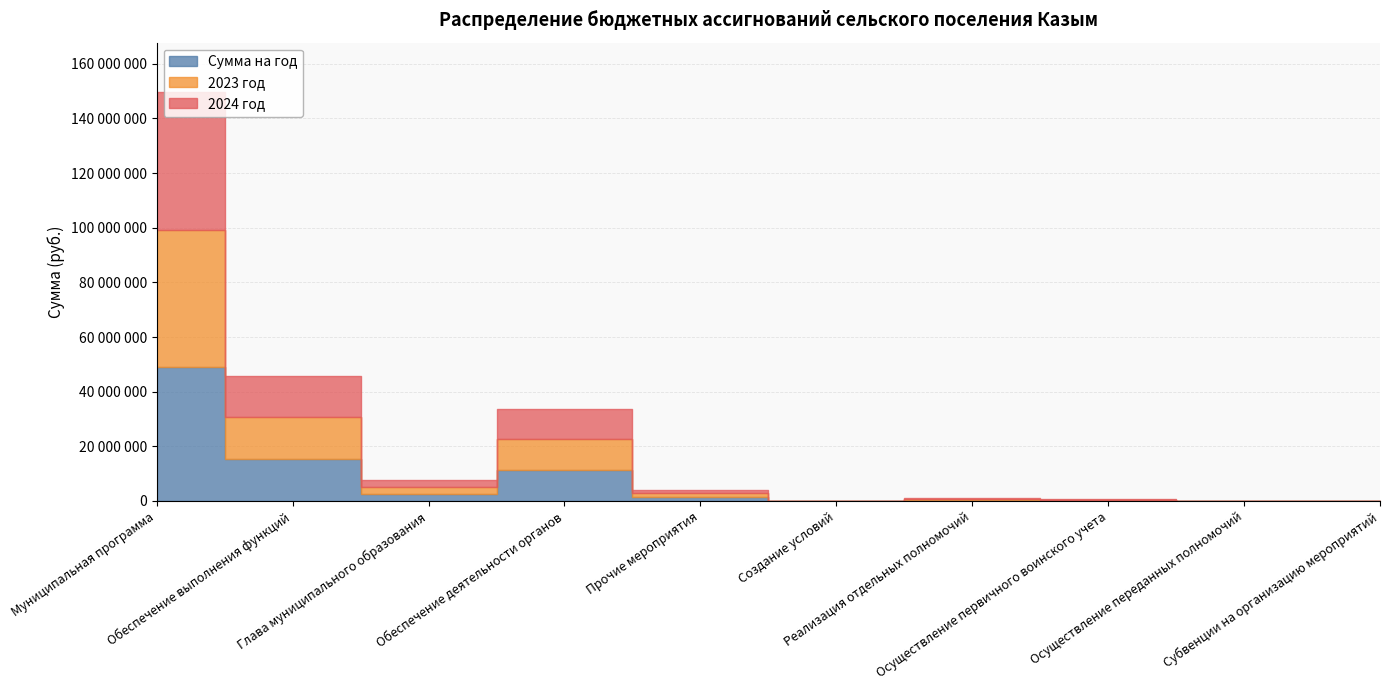

What is the label of the 2nd point from the left?

Обеспечение выполнения функций